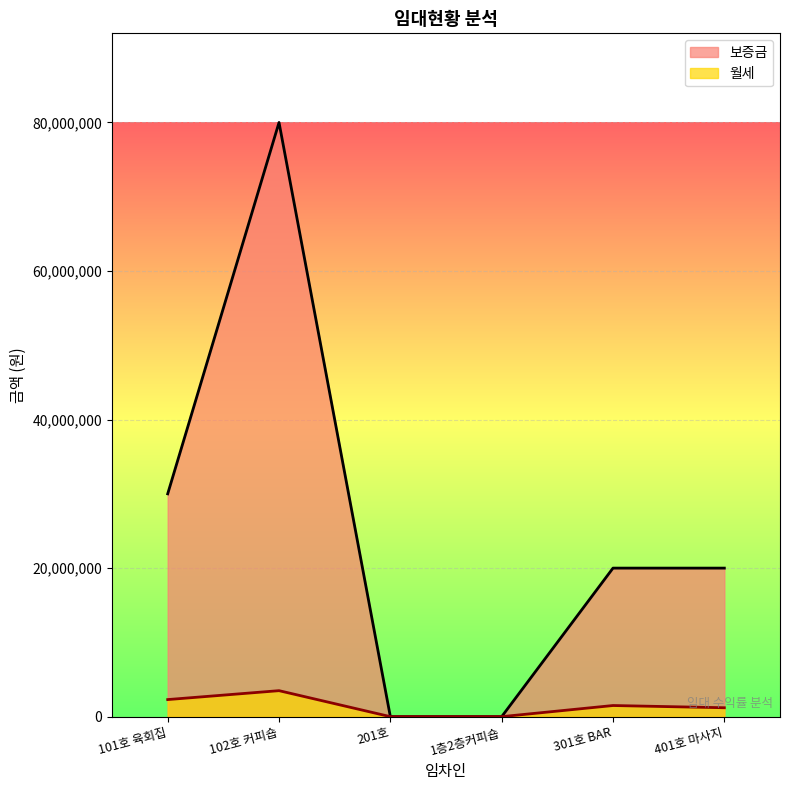

True or false: 보증금 and 월세 cross at least once.

False